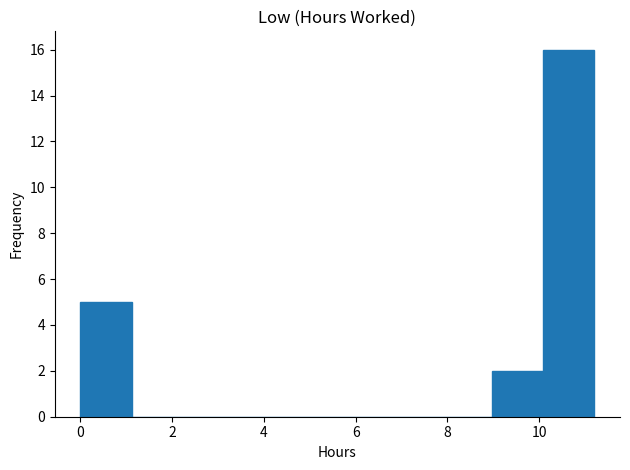

How tall is the bar that spans 8.96 to 10.08 on the x-axis? Neither the bar edges nor the heights are printed on the chart, so give them approximately, as read against the axes.

2